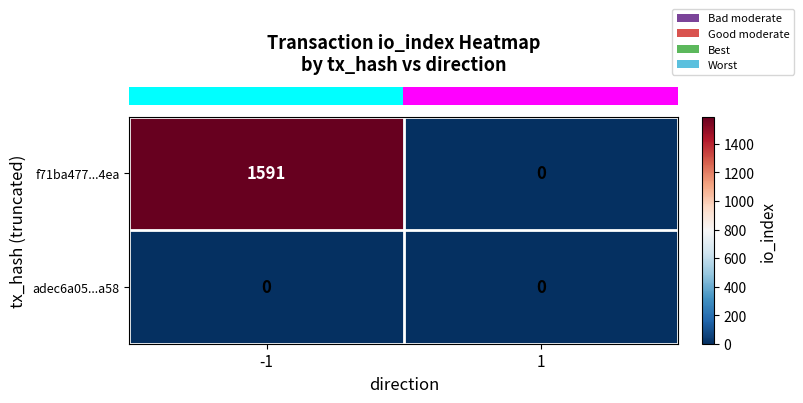

Which series changed the most between -1 and 1?

f71ba477...4ea